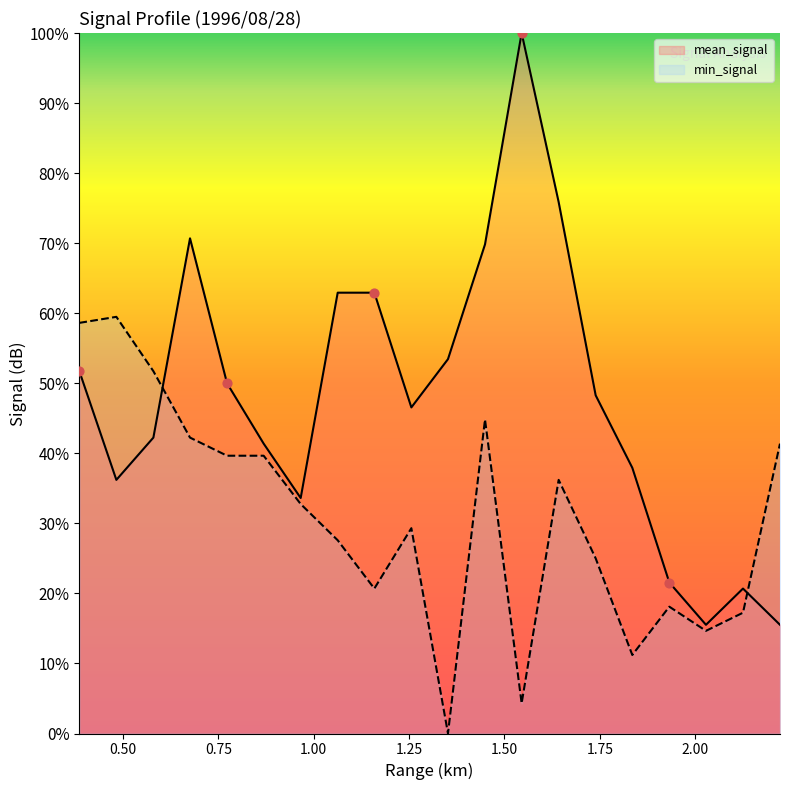

What is the total value across all series at 0.386?

110.3